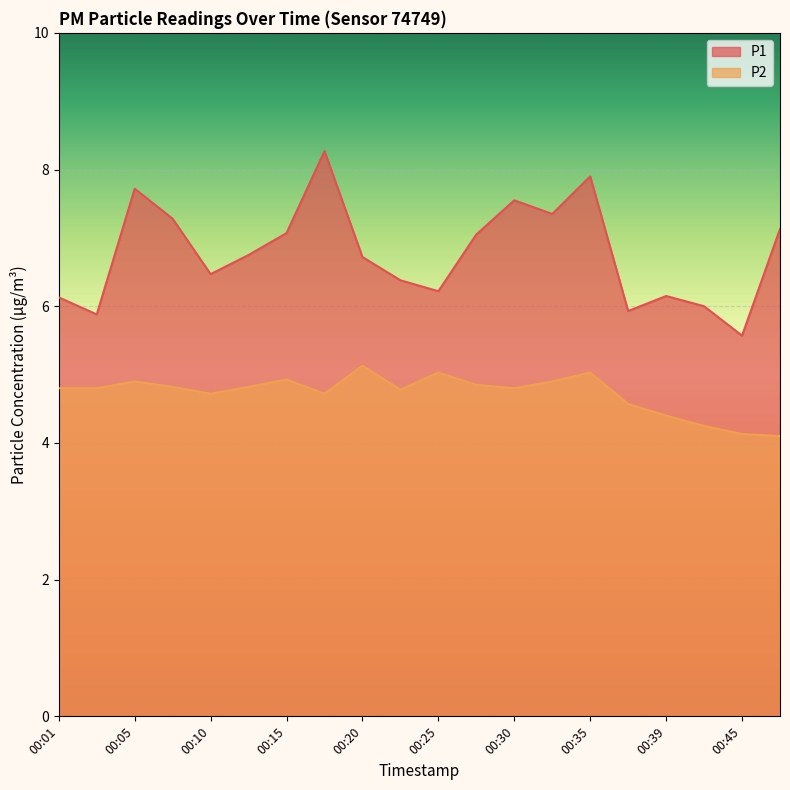

List the labels in order of P2 value, largest first.

00:20, 00:25, 00:35, 00:15, 00:05, 00:32, 00:27, 00:08, 00:13, 00:01, 00:03, 00:30, 00:22, 00:10, 00:18, 00:37, 00:39, 00:42, 00:45, 00:47